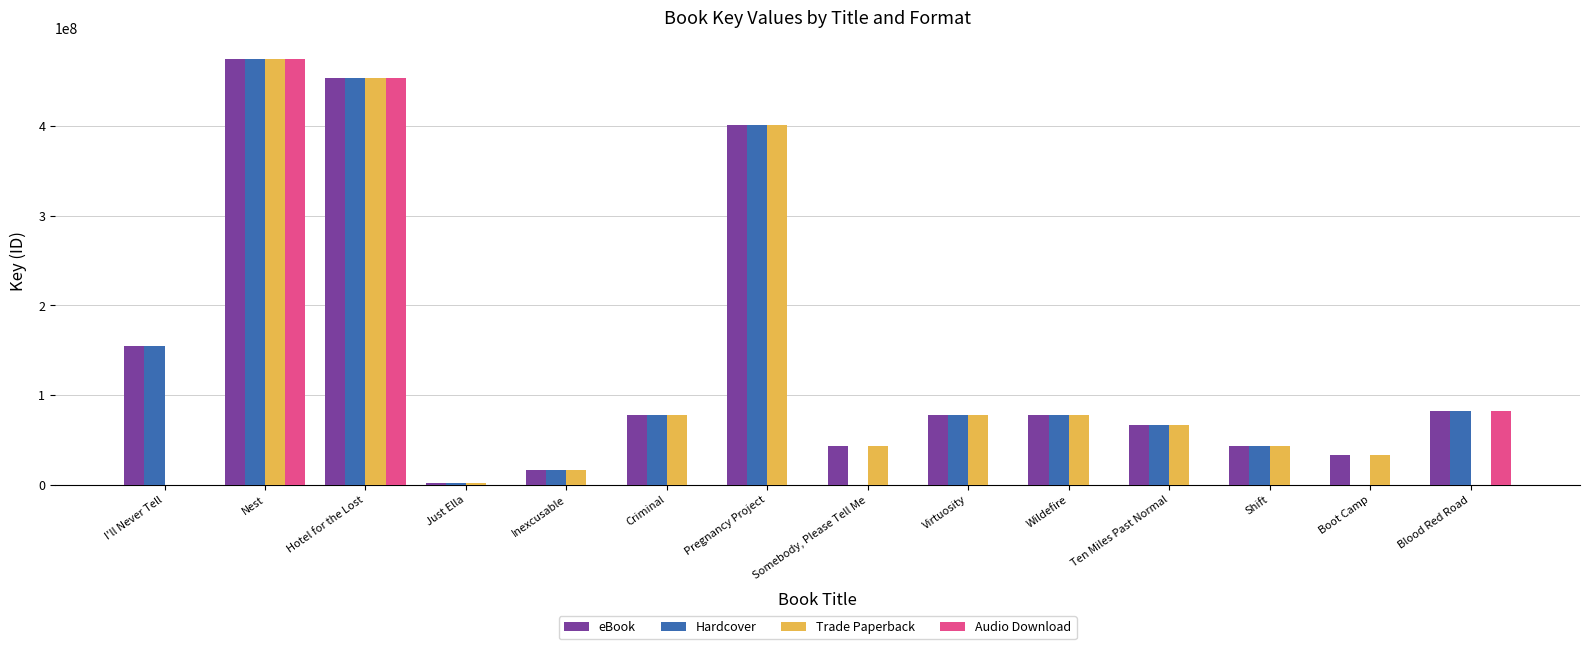

What is the sum of the Hardcover values at Shift and Just Ella?

44718756